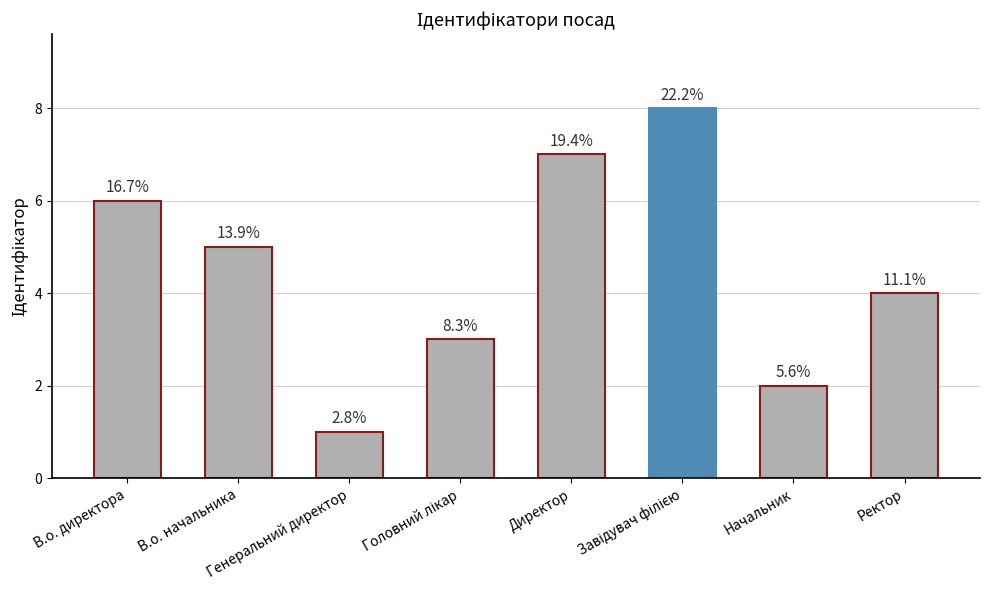

What is the difference between the maximum and second lowest values?

6